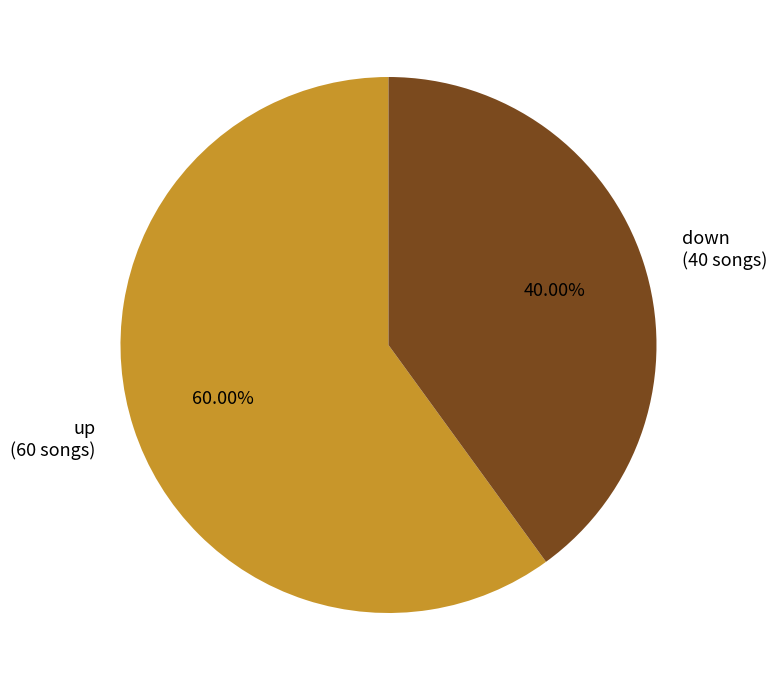

What is the majority slice?

up